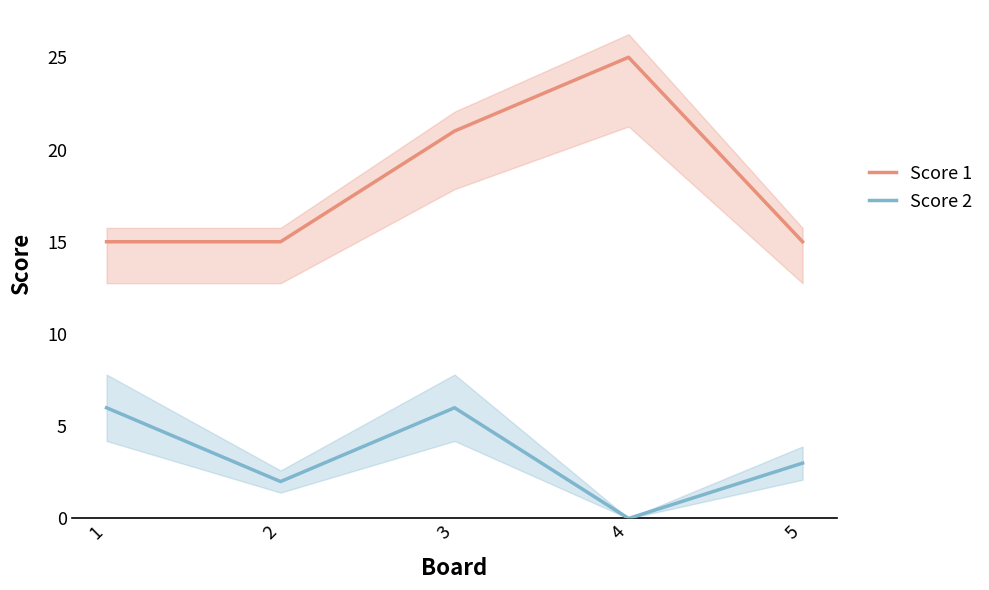

Where is the first local minimum for Score 2?

2